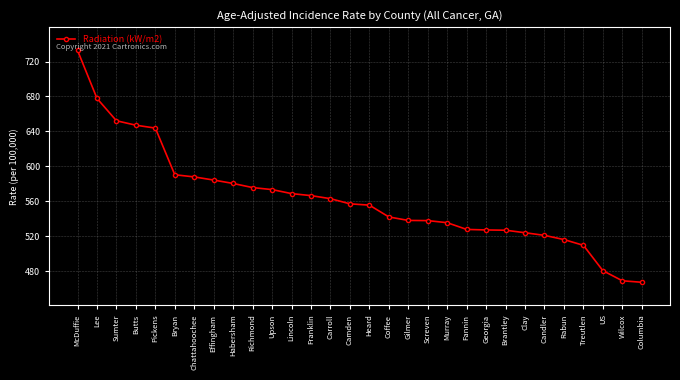

What is the approximate value at Bryan?

590.4